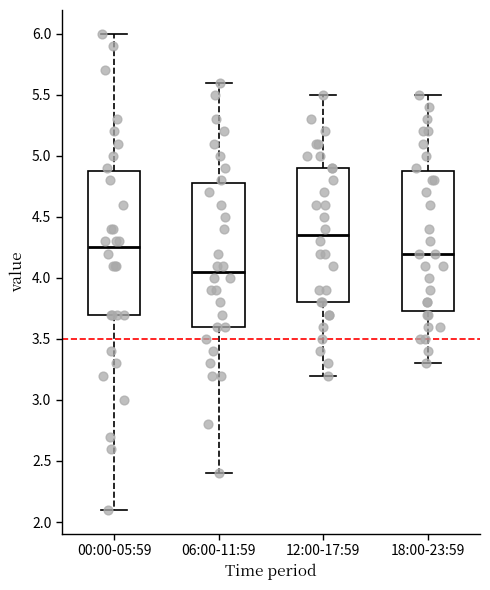

Where is the lower edge of the box for 18:00-23:59 on the y-axis? The values are not printed on the chart, so give them approximately, as read against the axis.

3.75